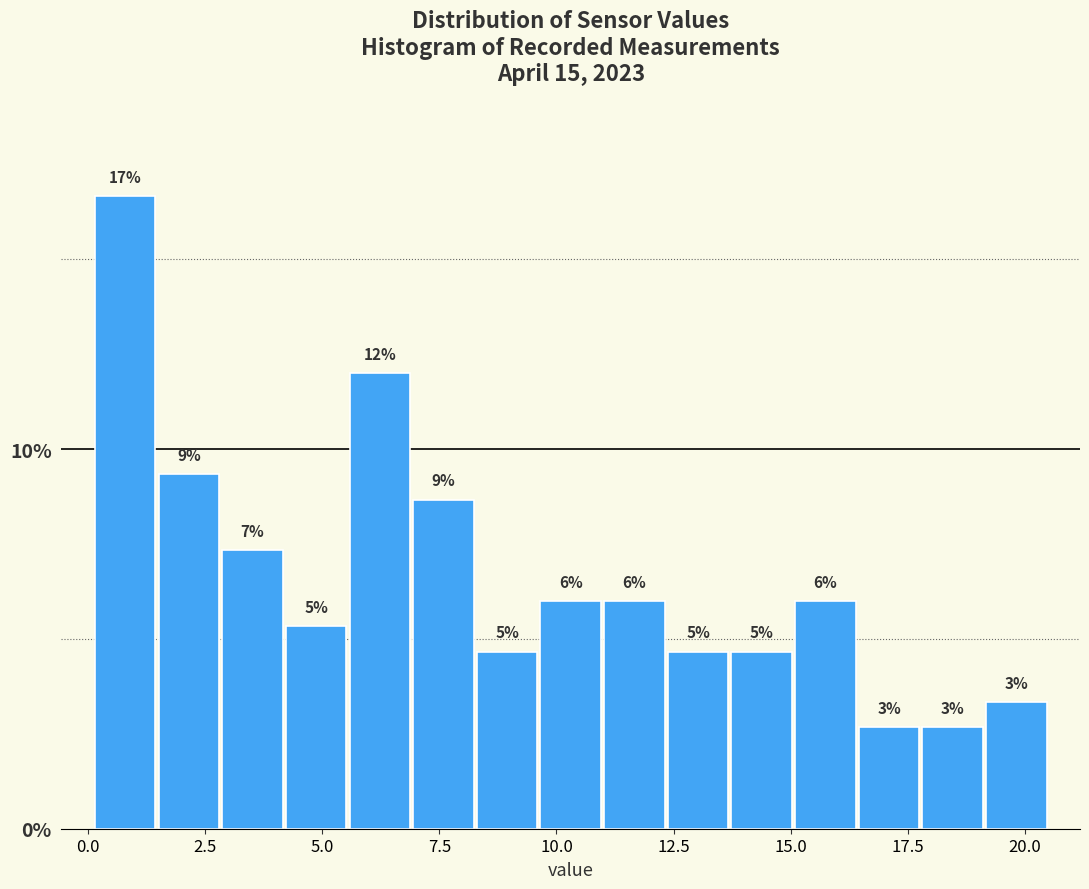

Read against the x-axis, roughly where is the centre of the tallest bar?

1.0